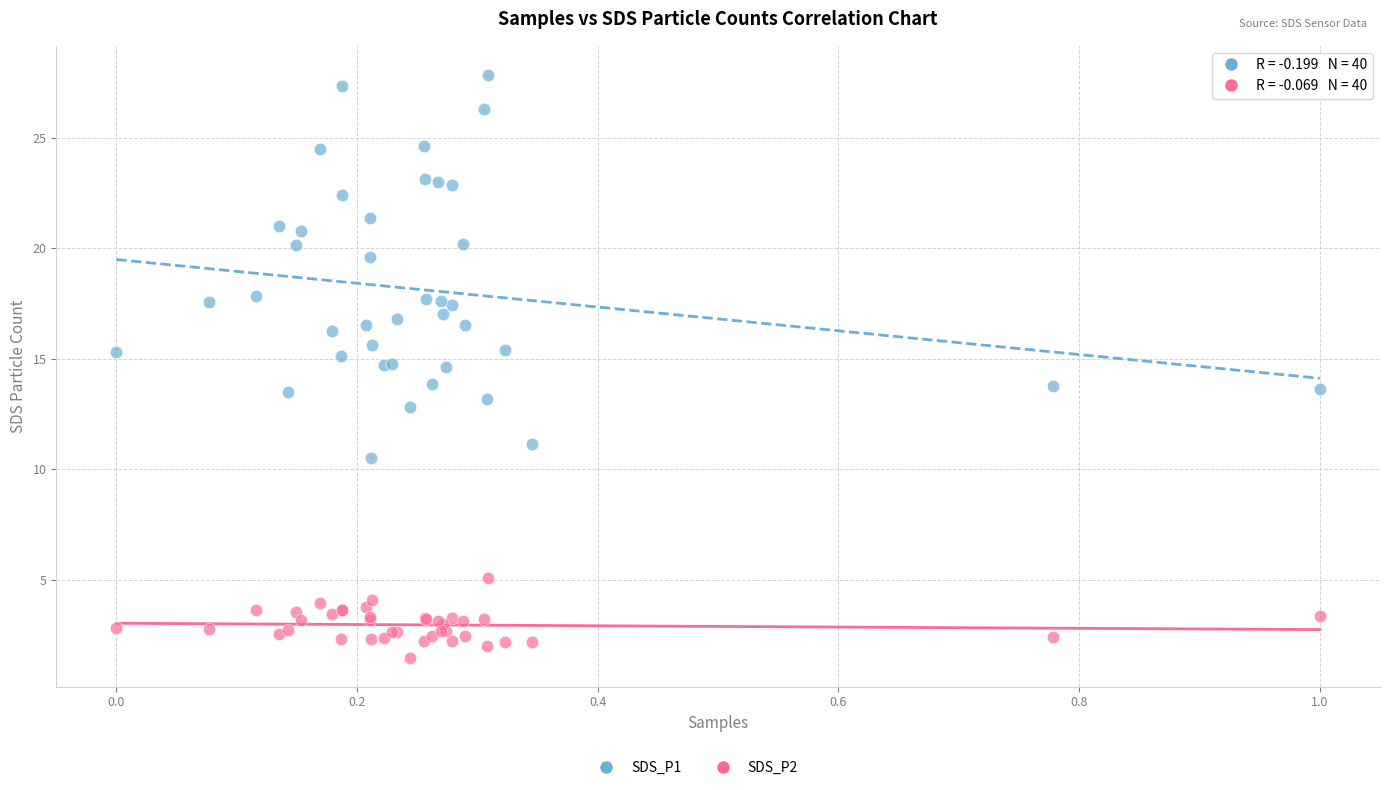

Which series reaches the minimum Y coordinate?

SDS_P2